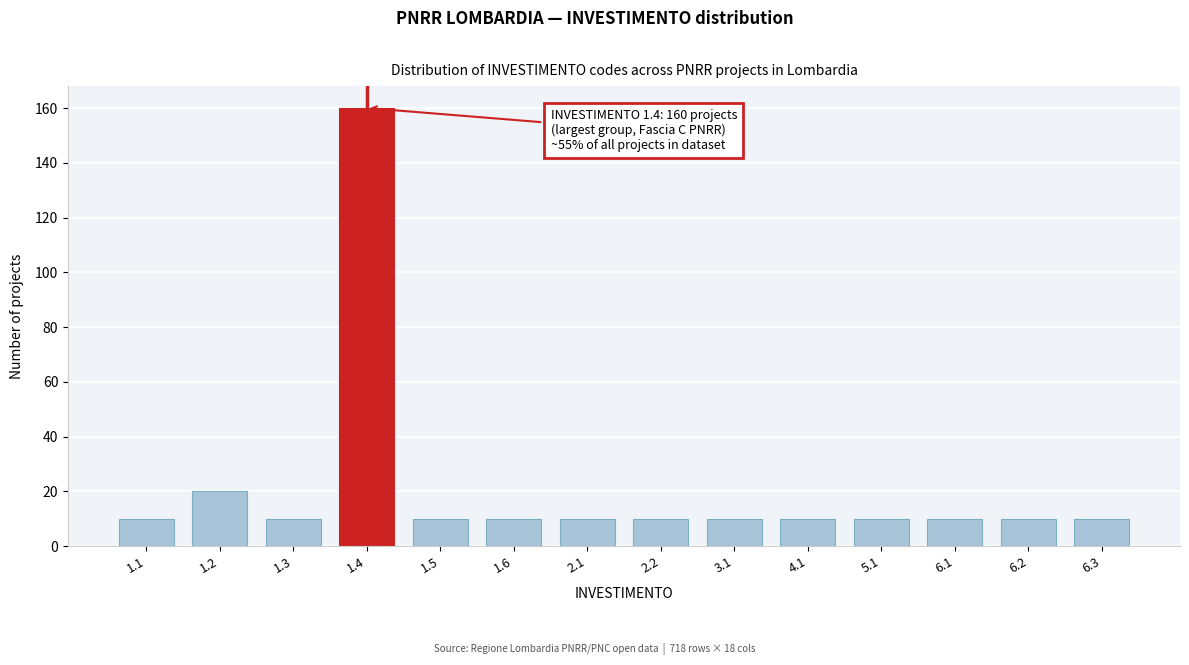

Reading left to right, extract all data points from this chart.

10	20	10	160	10	10	10	10	10	10	10	10	10	10